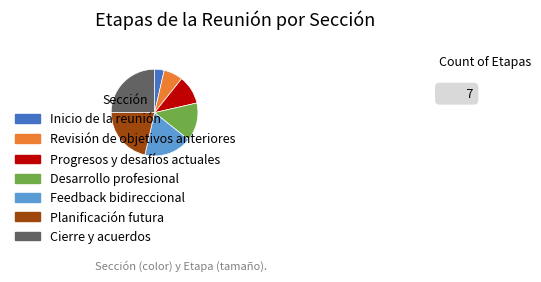

Which has a higher value, Desarrollo profesional or Progresos y desafíos actuales?

Desarrollo profesional